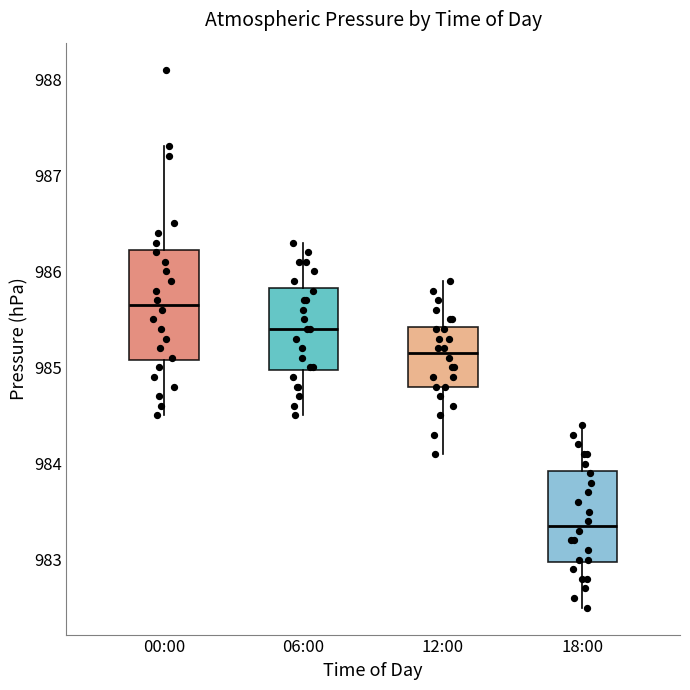

Where is the upper edge of the box for 06:00 on the y-axis? The values are not printed on the chart, so give them approximately, as read against the axis.

985.8